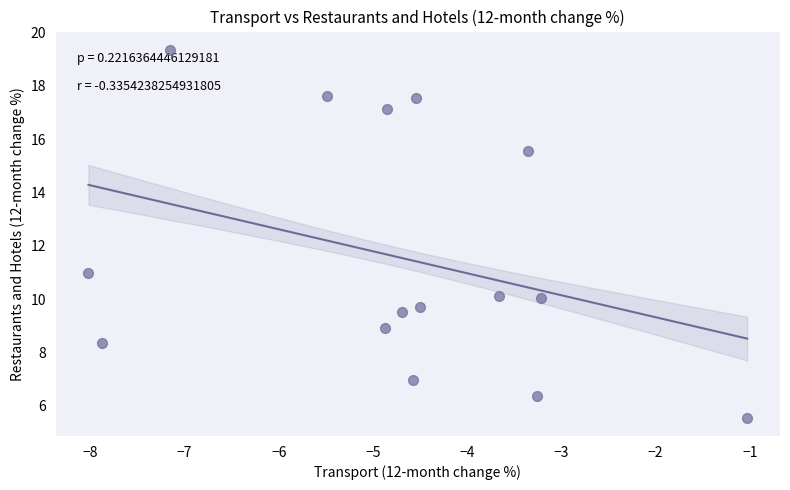

What Y value in the scatter plot is closest to 12?

11.0